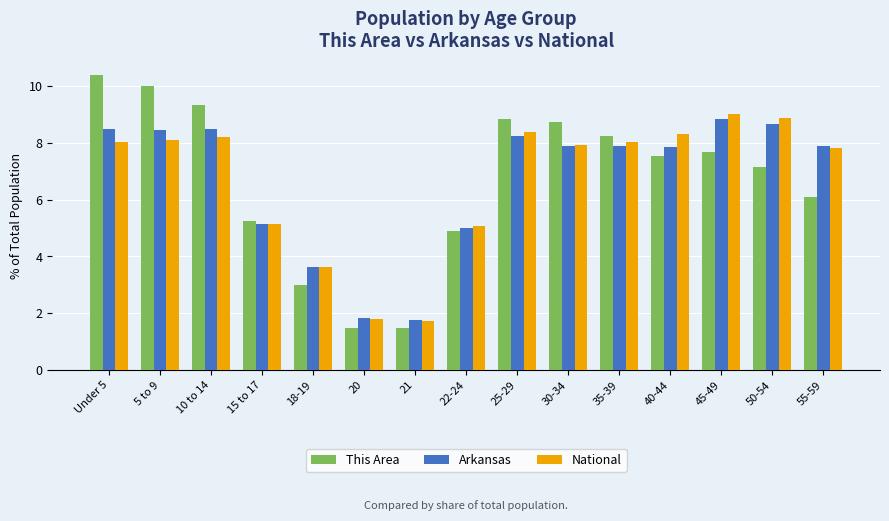

Reading left to right, list all the values displayed in this chart.

This Area: 10.4	10.0	9.3	5.2	3.0	1.5	1.5	4.9	8.8	8.7	8.2	7.5	7.7	7.1	6.1
Arkansas: 8.5	8.5	8.5	5.1	3.6	1.8	1.8	5.0	8.3	7.9	7.9	7.8	8.8	8.7	7.9
National: 8.0	8.1	8.2	5.1	3.6	1.8	1.7	5.1	8.4	7.9	8.0	8.3	9.0	8.9	7.8